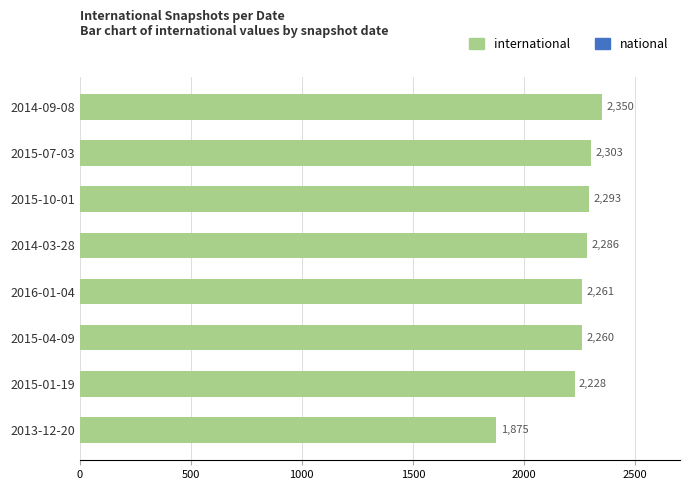

Where is the data nearest to the value 2112?

2015-01-19